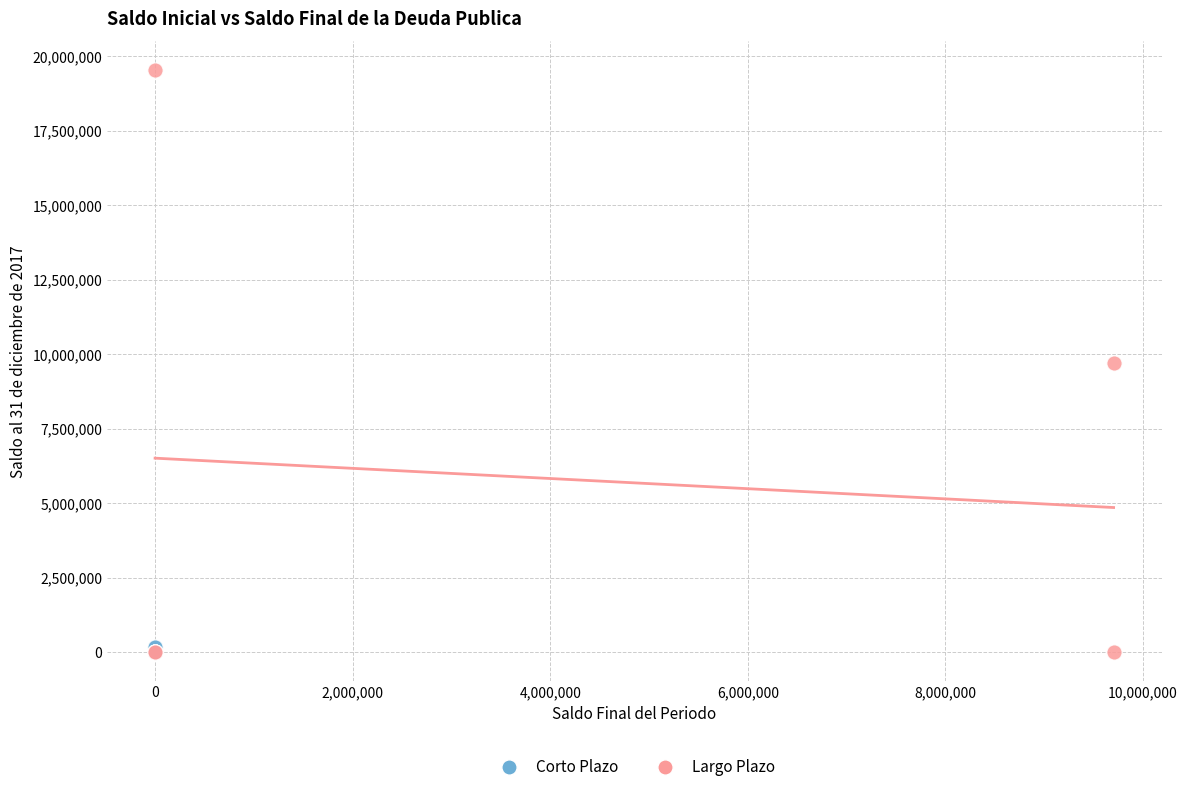

Which series contains the highest Y value?

Largo Plazo